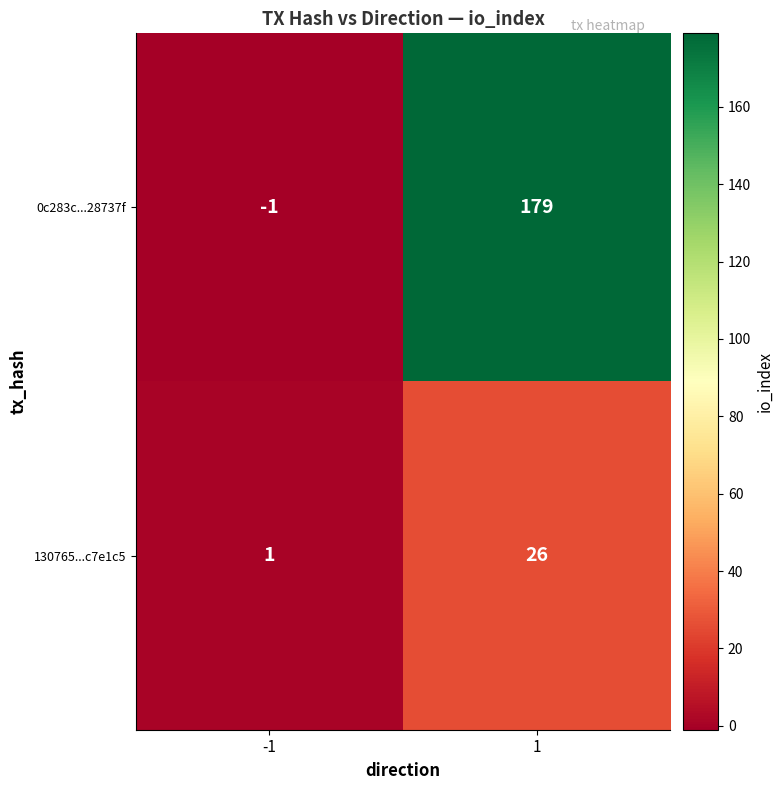

Which series has the largest total across all categories?

0c283c...28737f